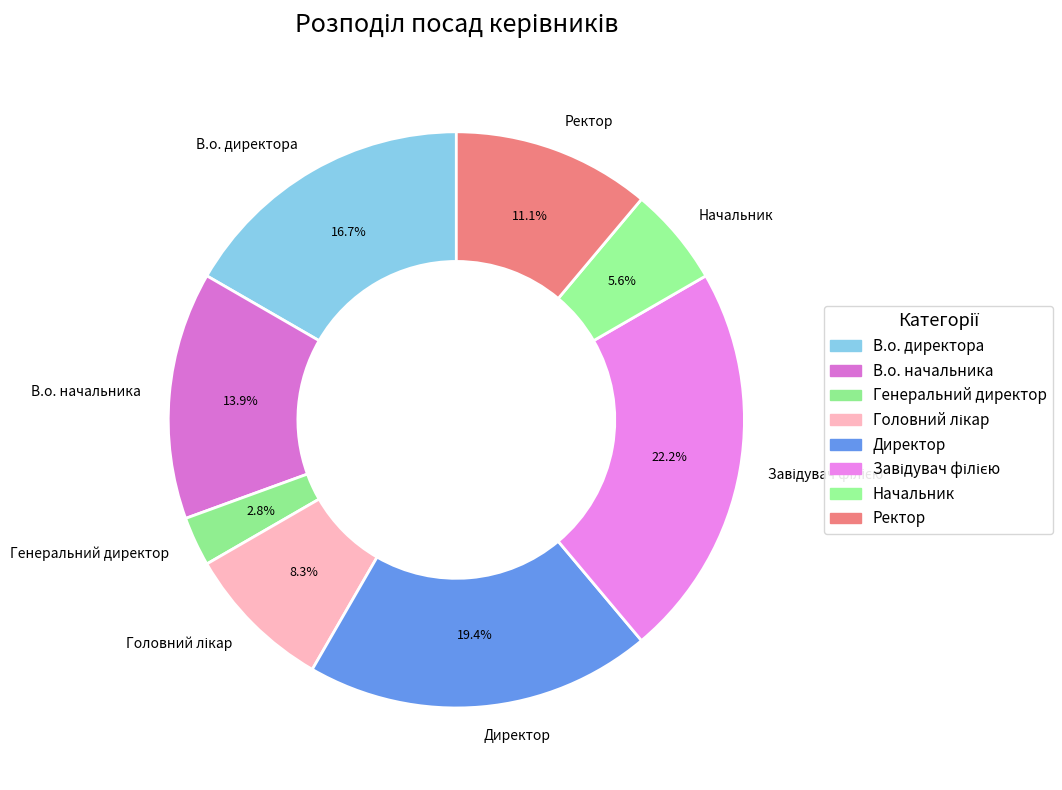

Do В.о. директора and Начальник together represent more than half of the pie?

No